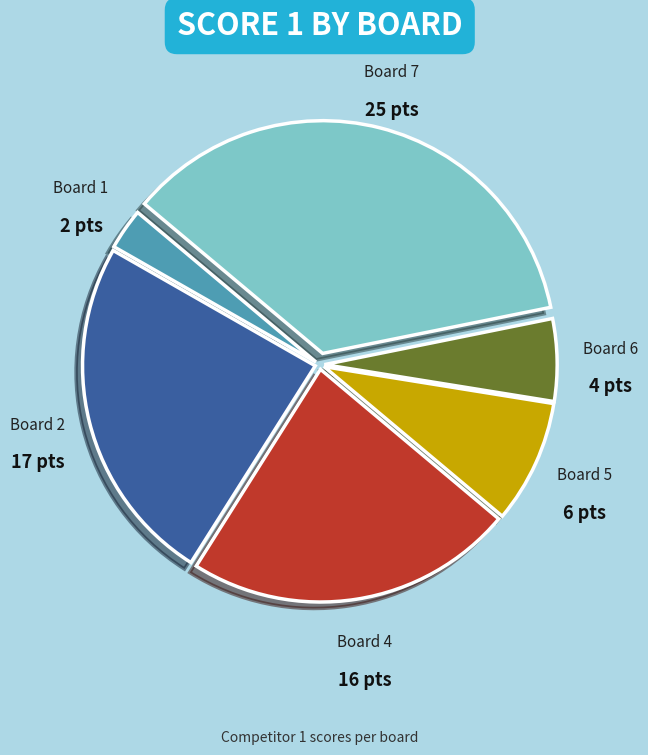

Is there a majority slice in this chart?

No